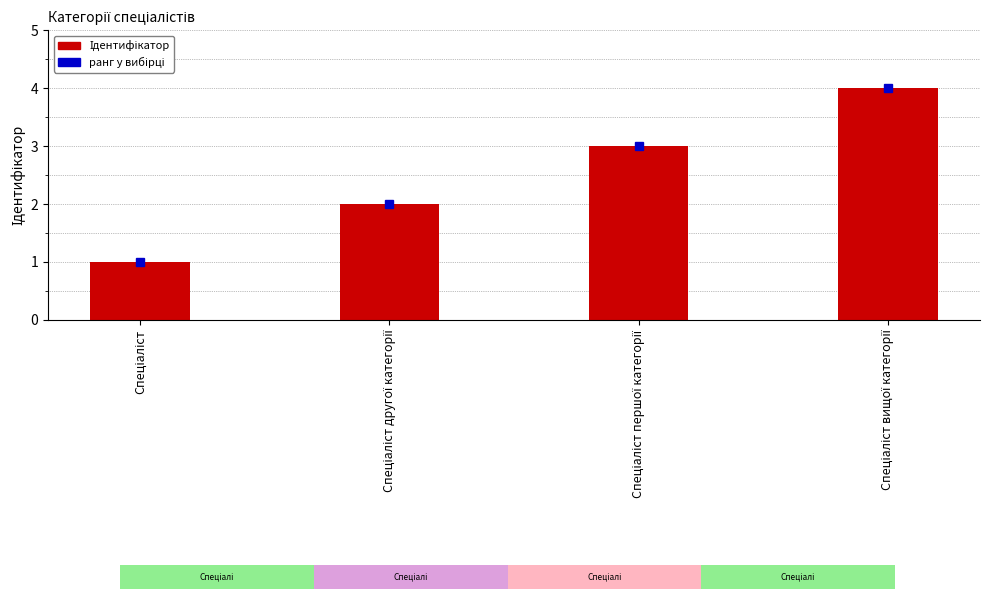

What is the maximum value shown in the chart?

4